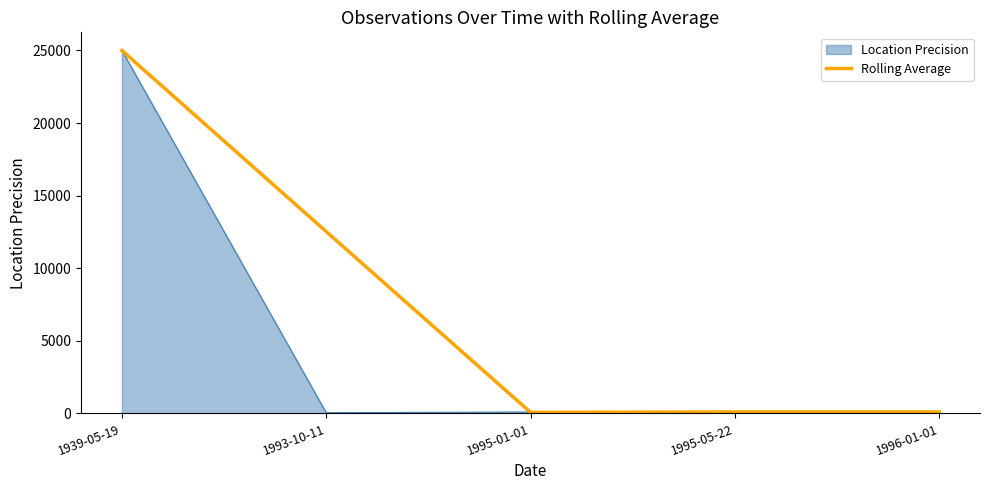

What is the maximum value shown in the chart?

25000